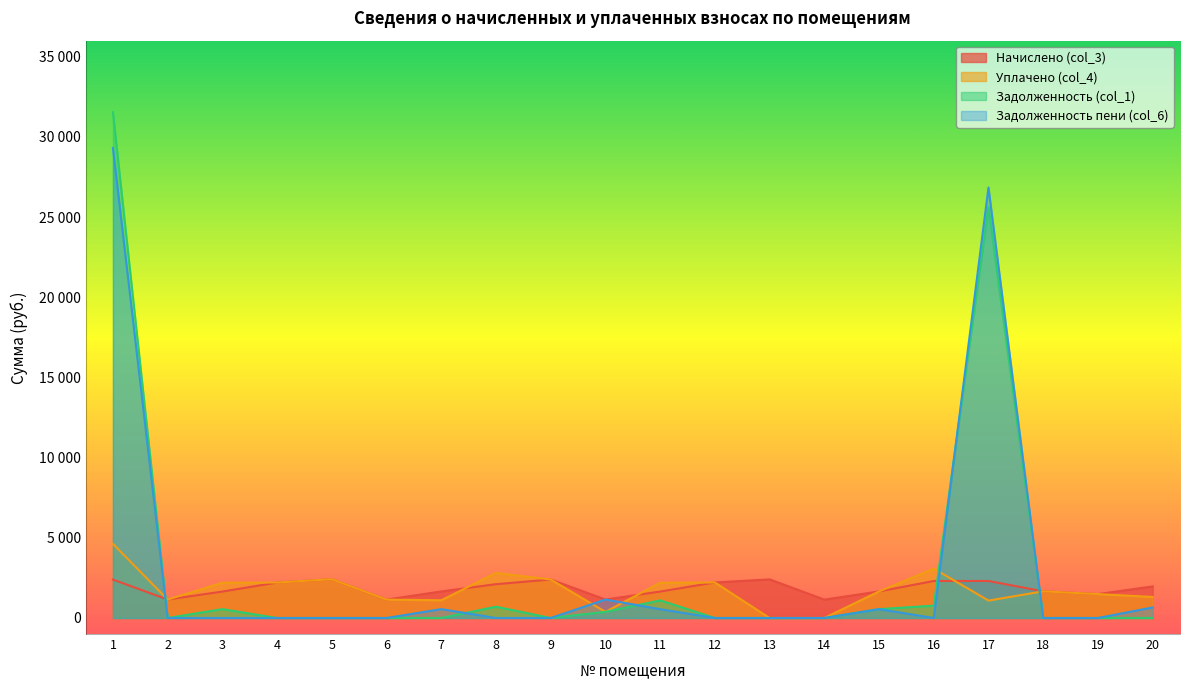

List the series in order of their peak value, highest first.

Задолженность (col_1), Задолженность пени (col_6), Уплачено (col_4), Начислено (col_3)